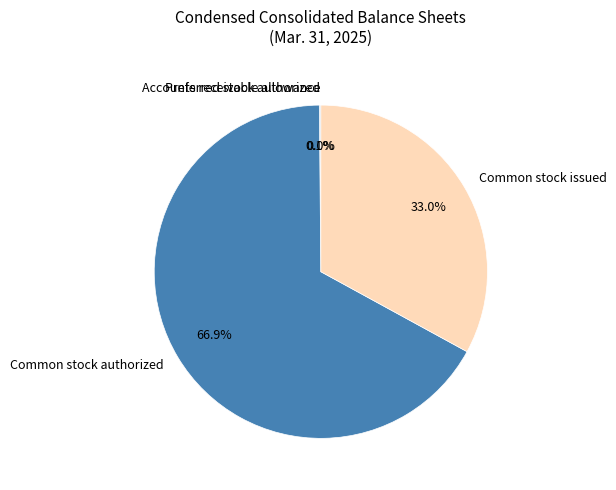

True or false: Common stock issued accounts for 43% of the total.

False